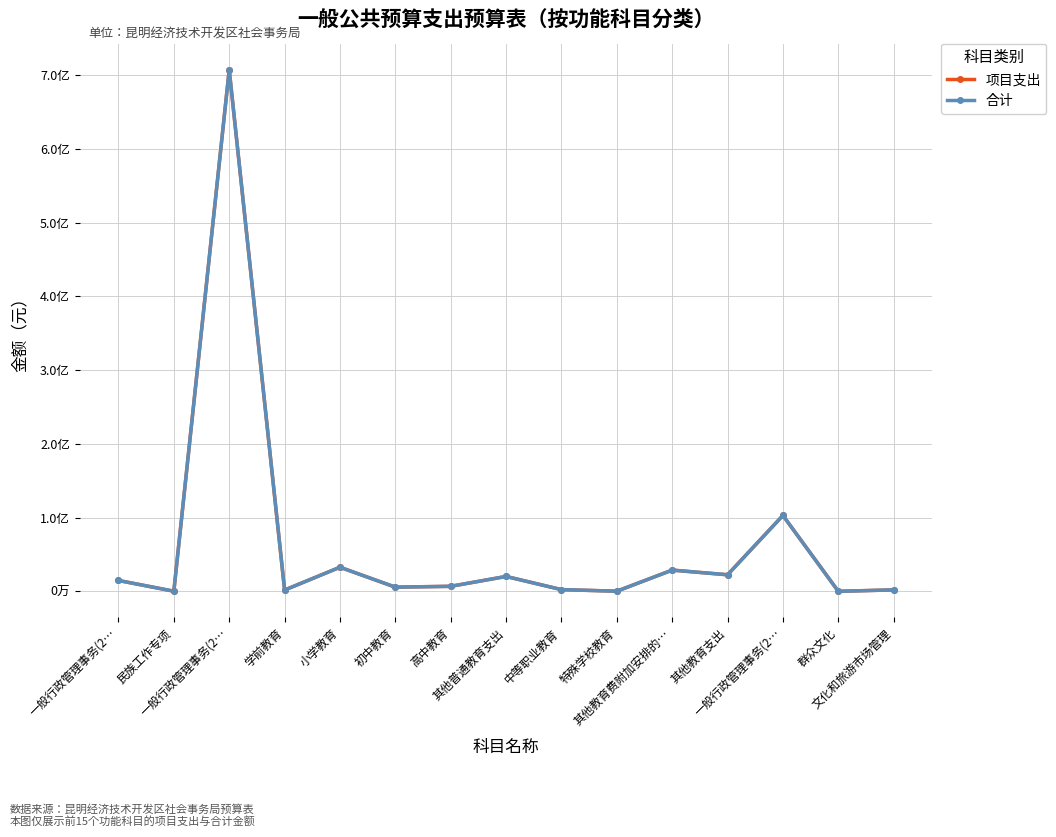

Reading right to left, transcribe all the data shown in this chart.

项目支出: 200000.0	3200.0	10288397.0	2248200.0	2880000.0	20000.0	235200.0	2018496.0	682175.0	570000.0	3270000.0	175317.0	70717000.0	20000.0	1474100.0
合计: 200000.0	3200.0	10288397.0	2248200.0	2880000.0	20000.0	235200.0	2018496.0	682175.0	570000.0	3270000.0	175317.0	70717000.0	20000.0	1474100.0